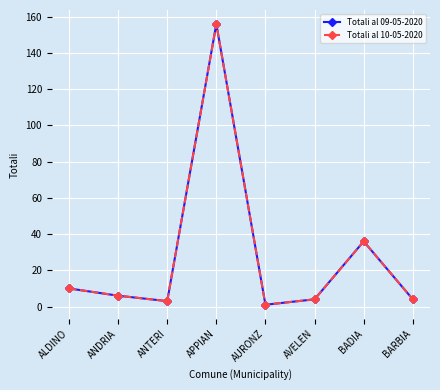

Is this an area chart (filled region under the line)?

No